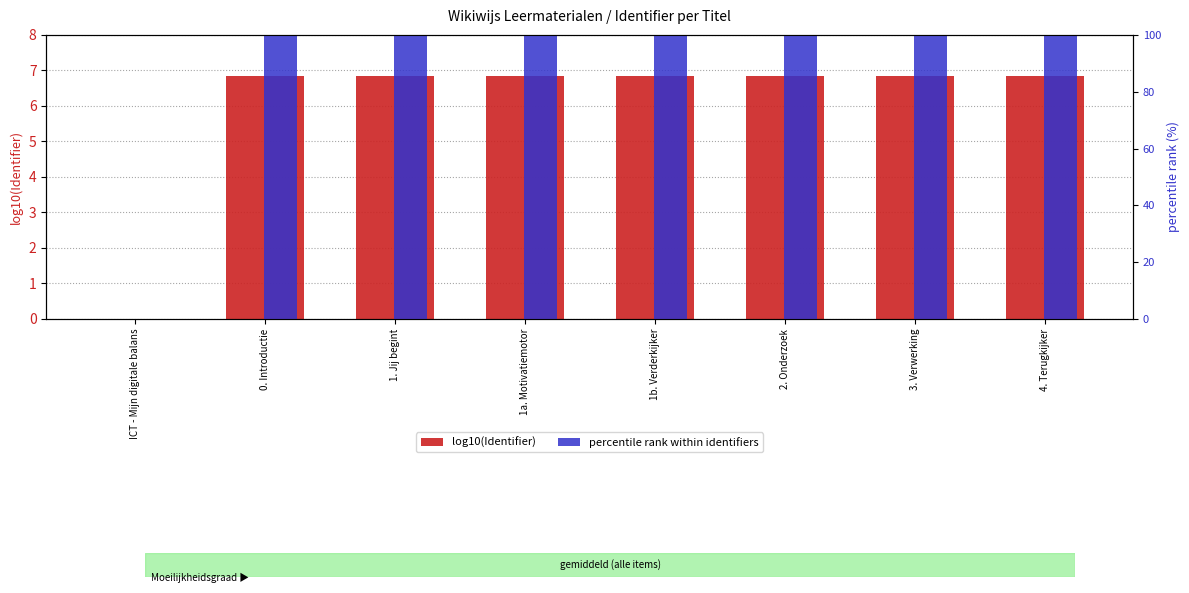

What is the label of the 2nd bar from the right?

3. Verwerking